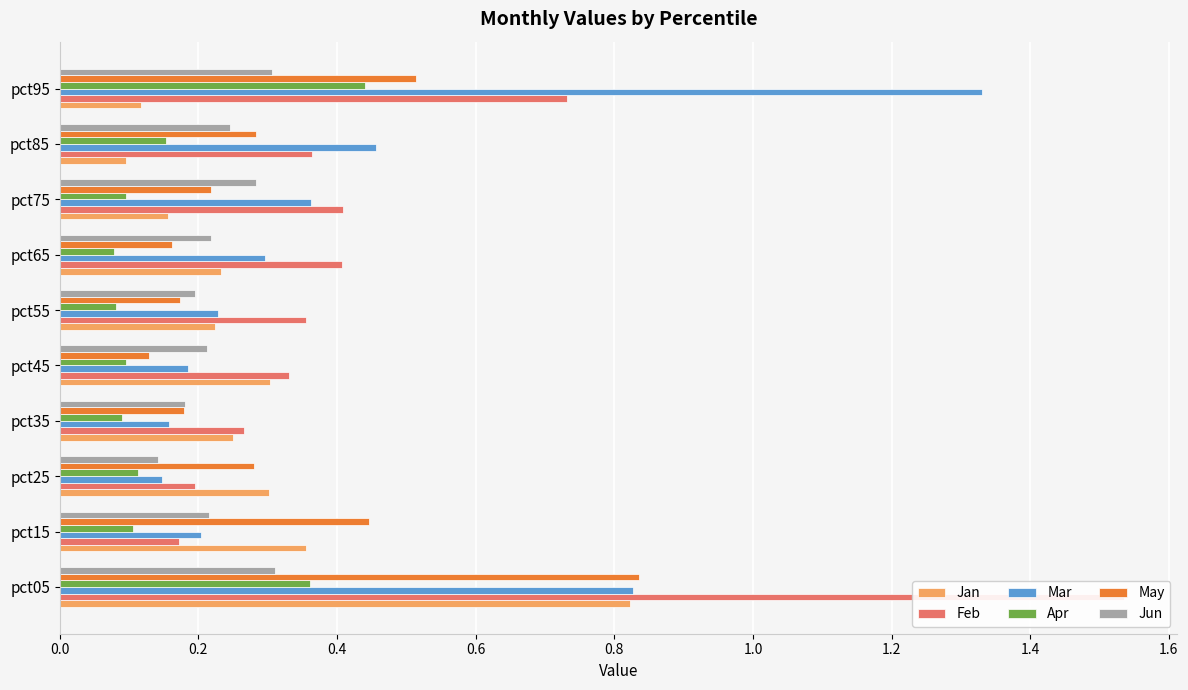

What position from the left is 1.0?

6